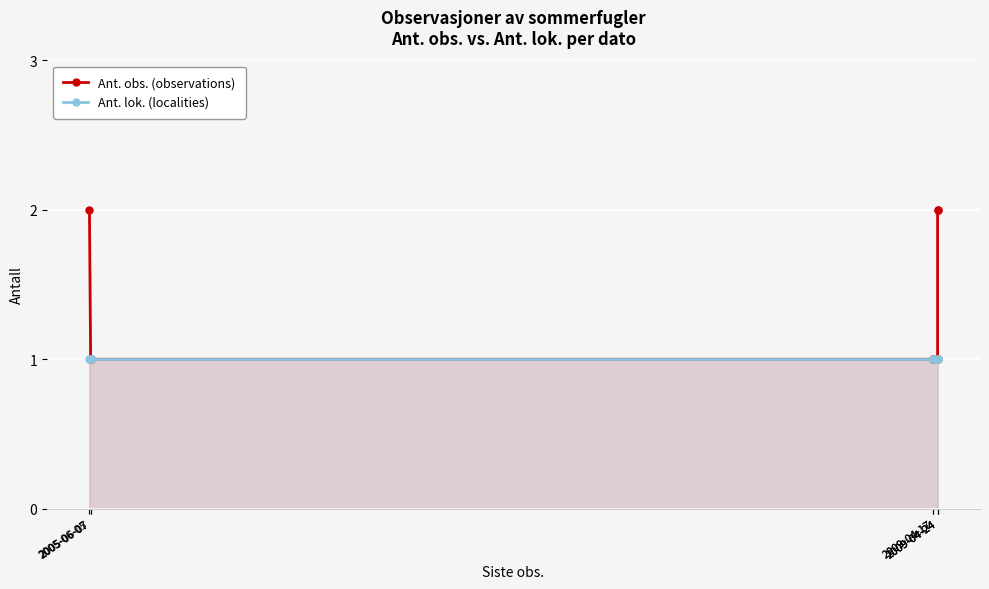

How many lines are shown in the chart?

2